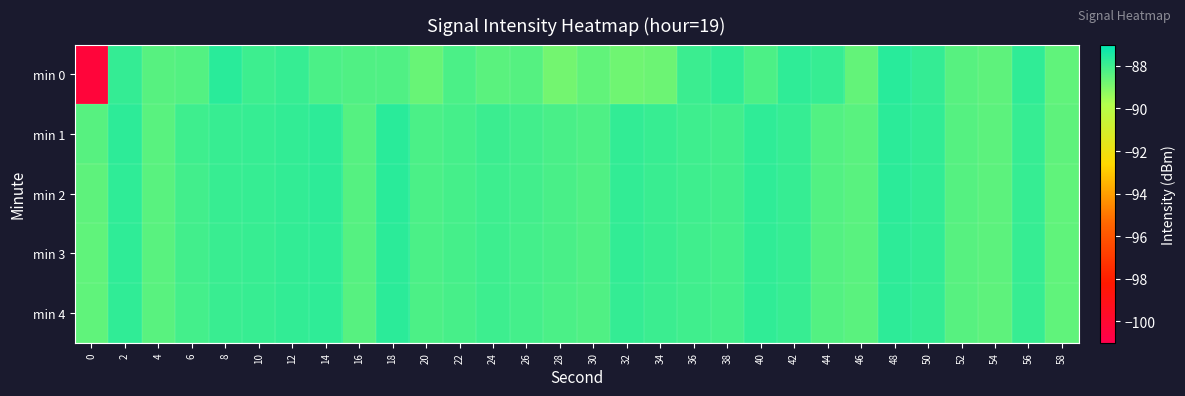

What is the smallest value displayed?

-100.3